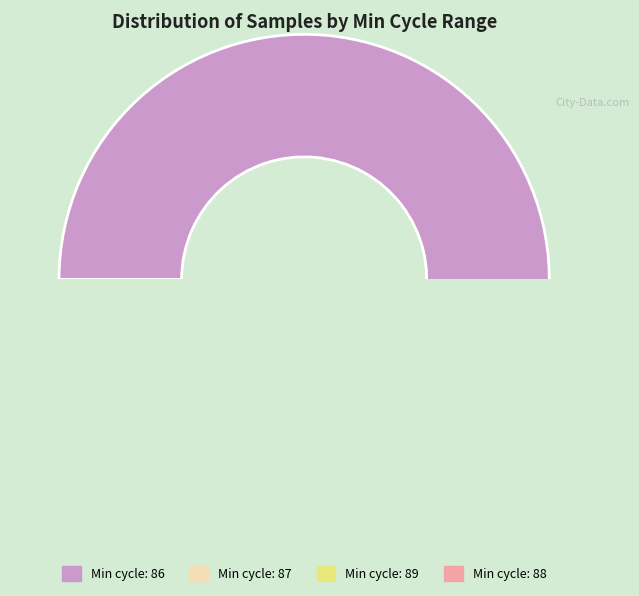

The 89 slice represents 1% of the pie. True or false?

False